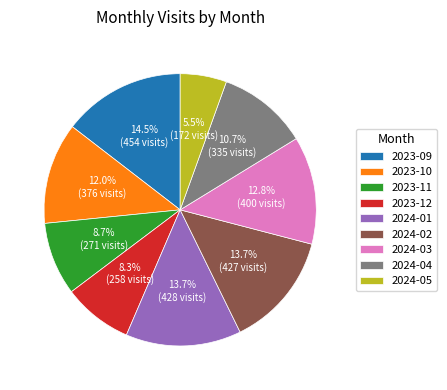

What is the smallest slice in the pie chart?

2024-05